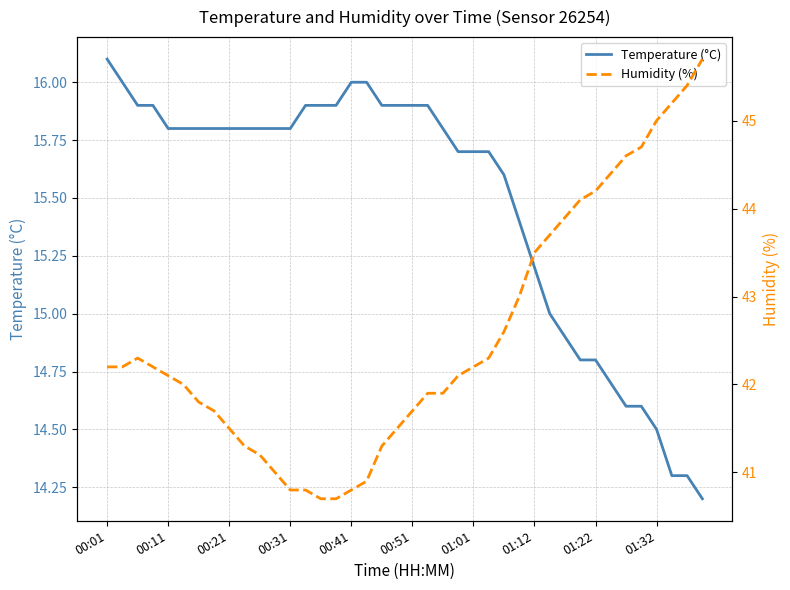

True or false: Temperature (°C) has more than 0 points higher than both neighbors.

False